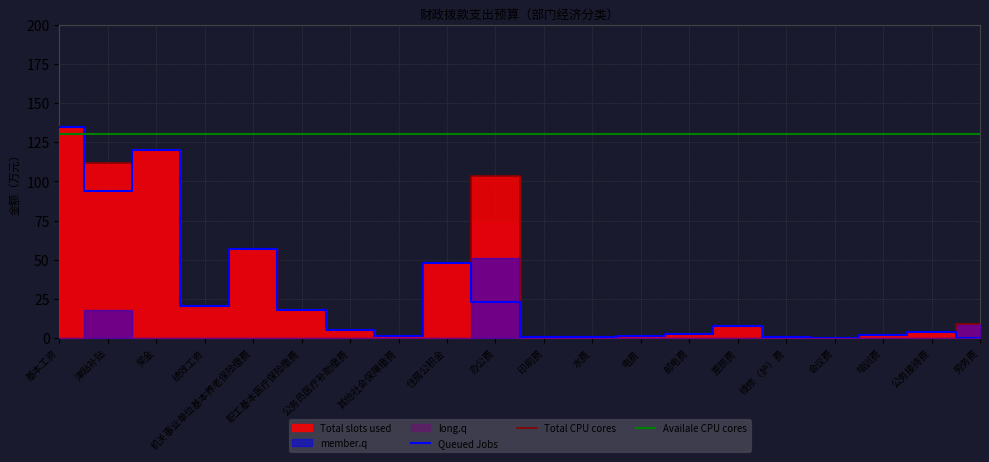

What position from the left is 住房公积金?

9